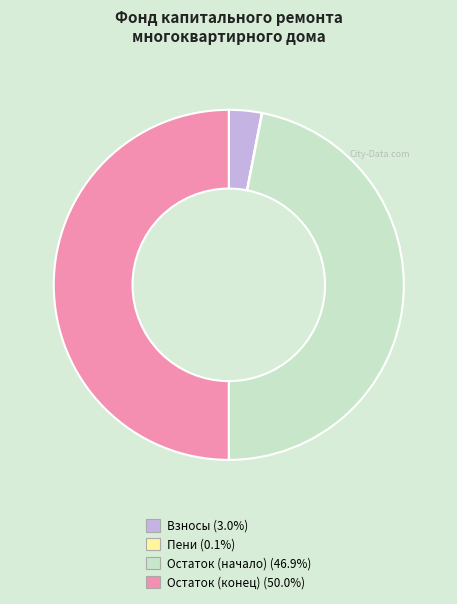

Rank the categories by value from highest to lowest.

Остаток на конец периода, Остаток на начало периода, за счет минимального взноса, пеней